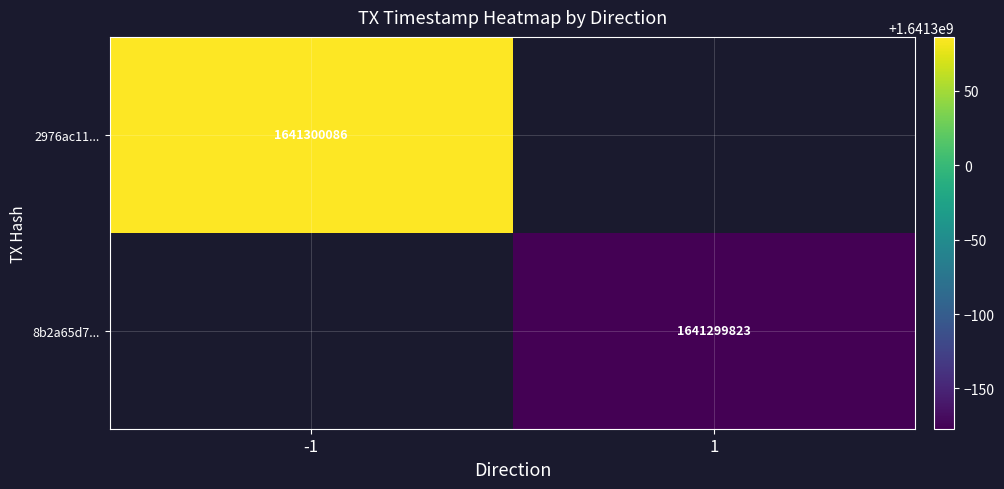

What is the maximum value for 2976ac11e8b298c15cd4480b455f29e6e4f5161?

1641300086